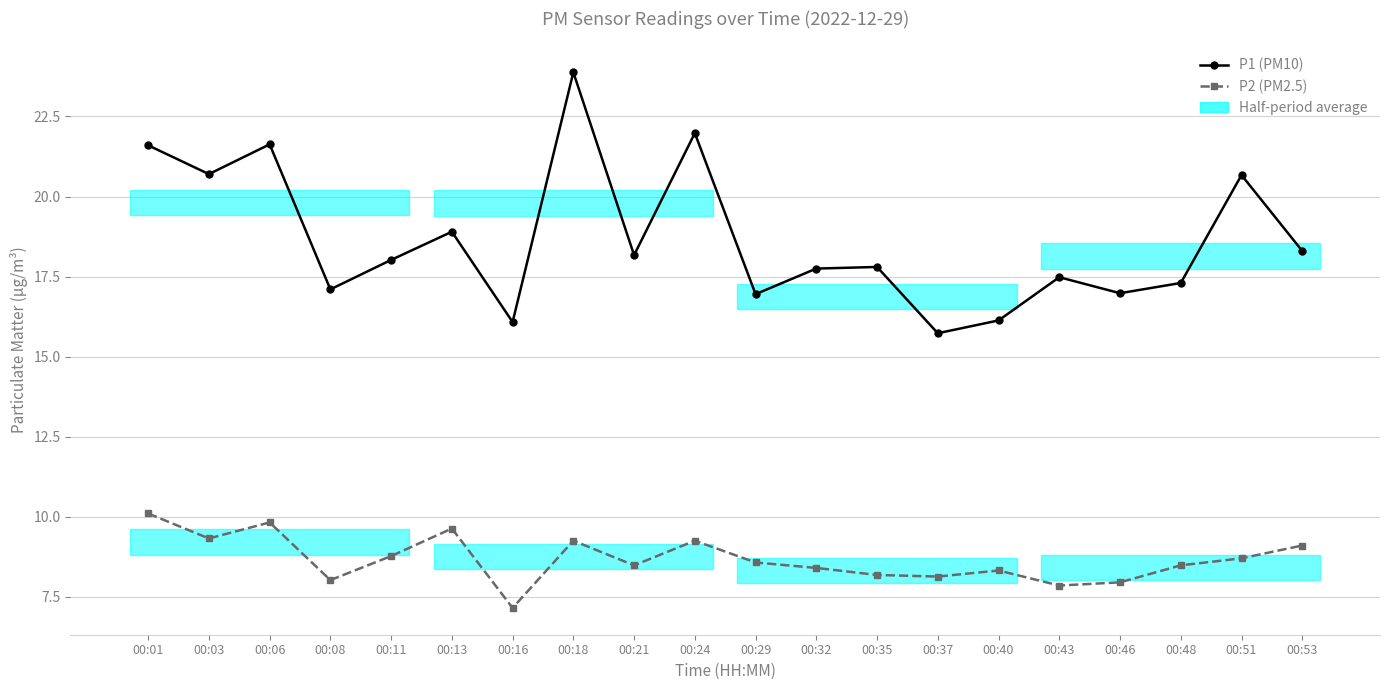

Between 00:37 and 00:51, which series saw the biggest shift?

P1 (PM10)